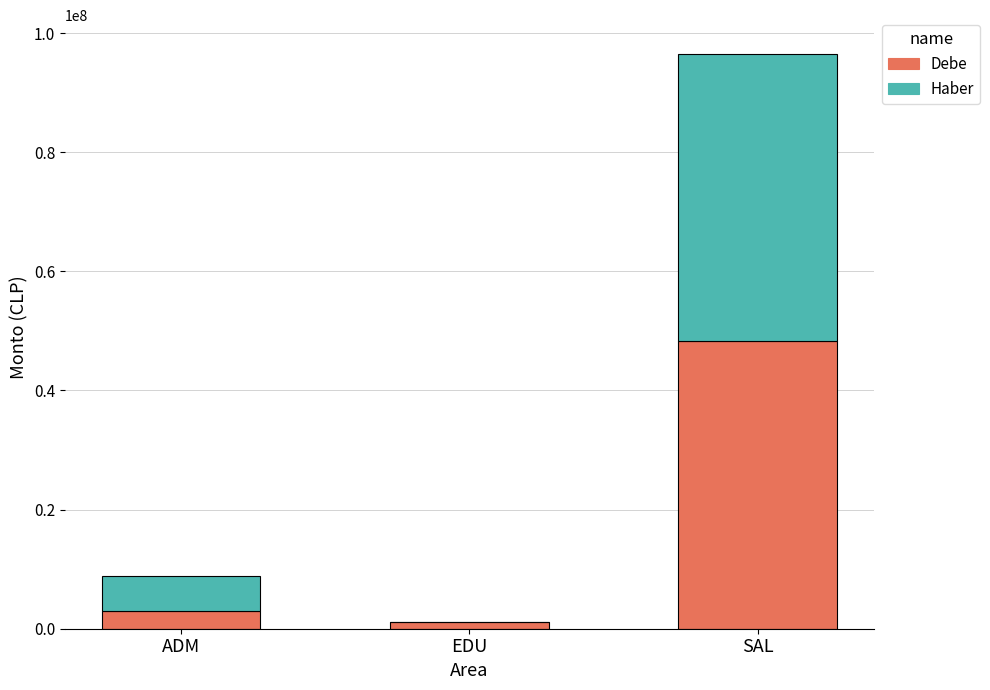

Reading left to right, list the values for the Debe series.

ADM=2900000	EDU=1199999	SAL=48274881